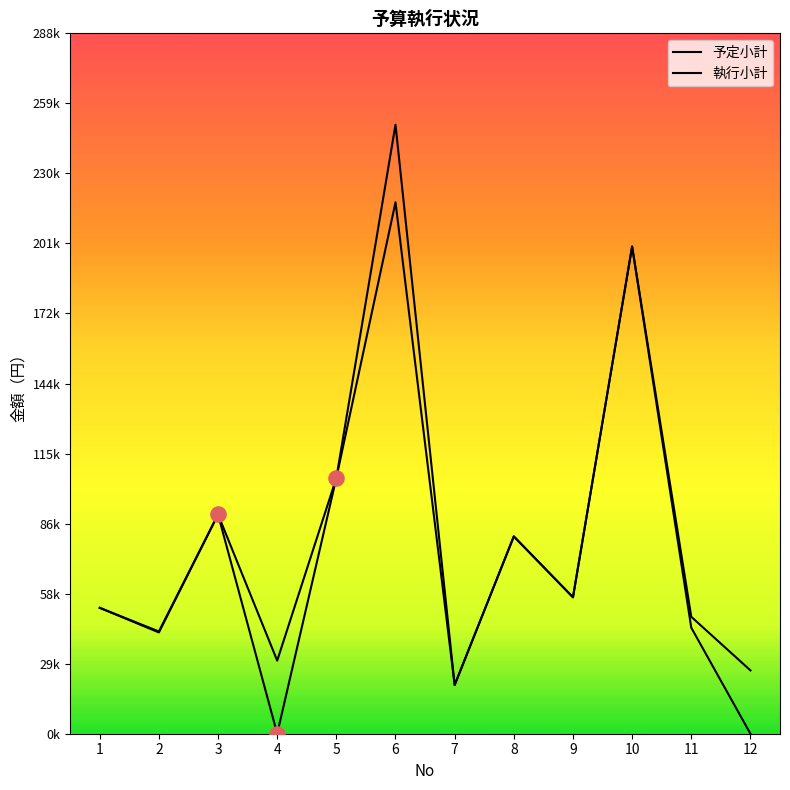

Which series reaches the maximum Y coordinate?

予定小計